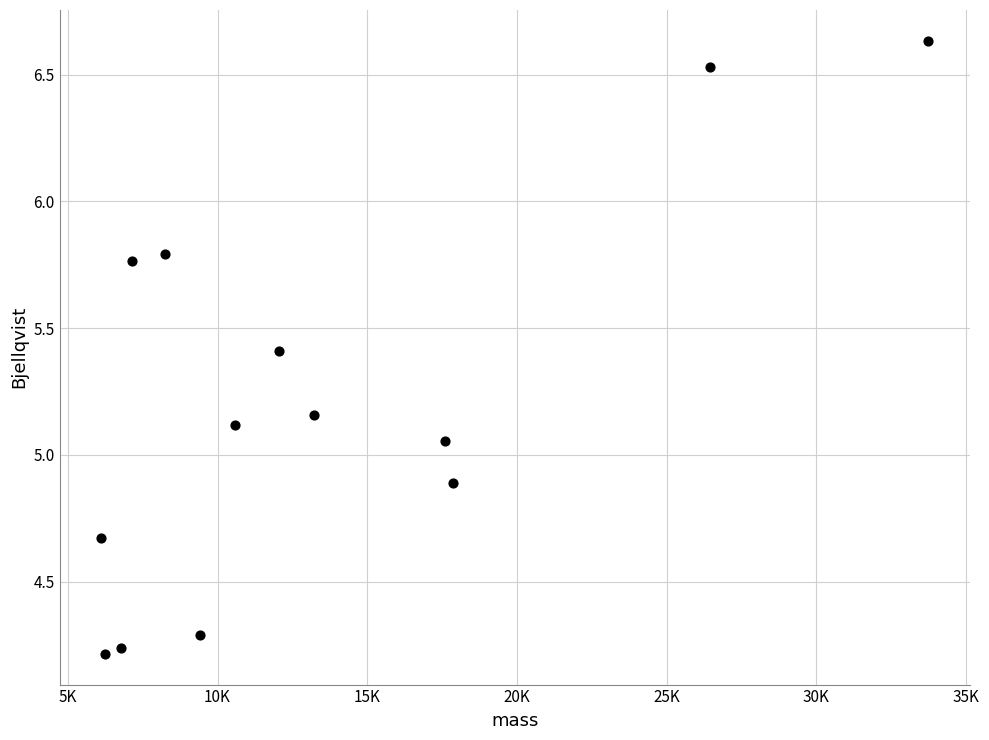

What is the range of Y values (max minus min)?

2.4